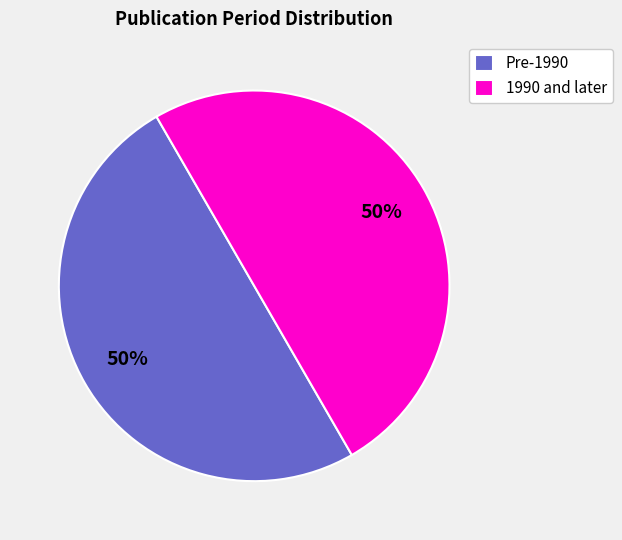

To the nearest percent, what is the average slice percentage?

50%